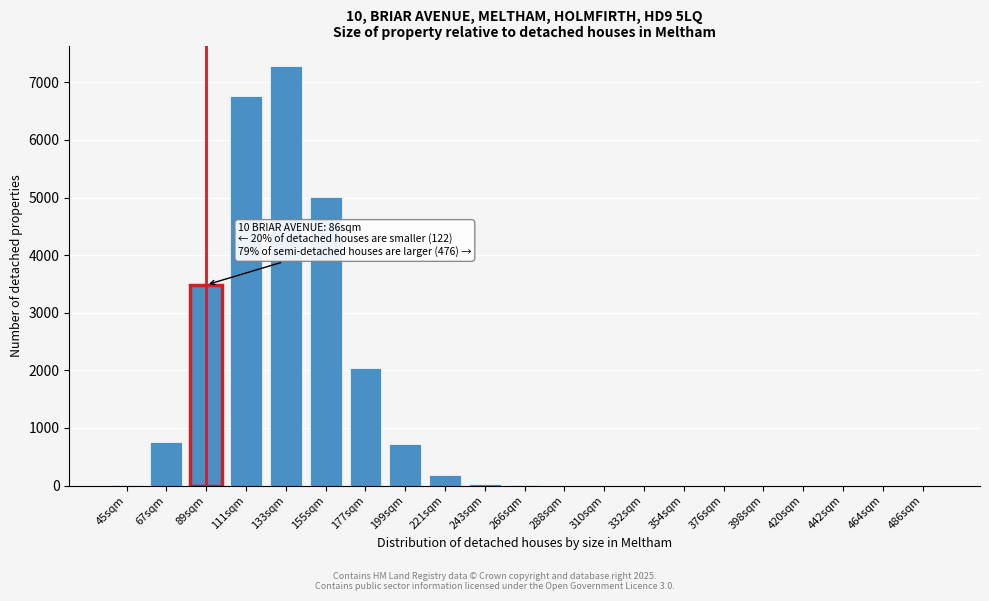

True or false: the data shows 2044 at 177sqm.

True